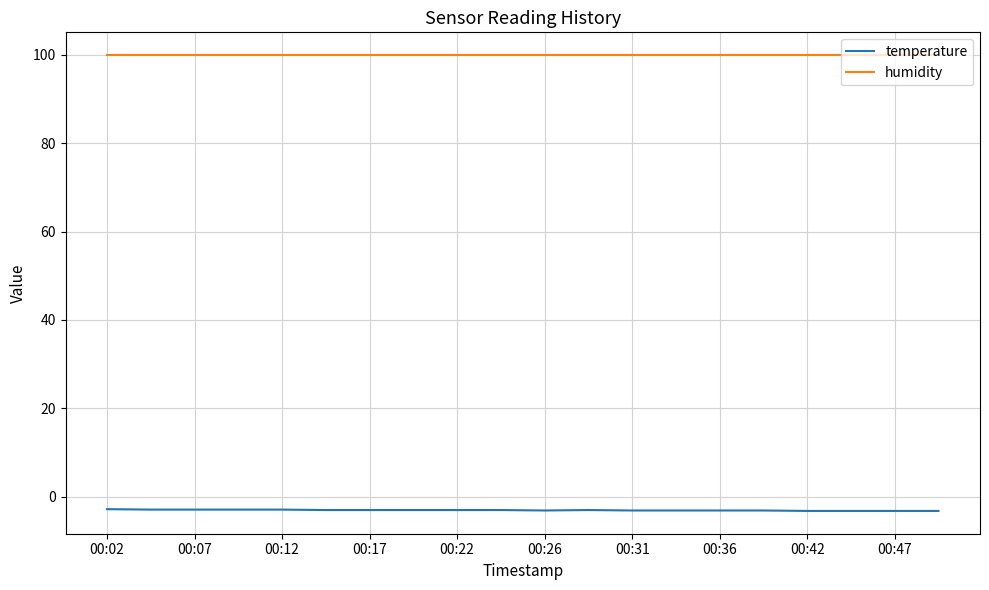

What is the smallest value displayed?

-3.2